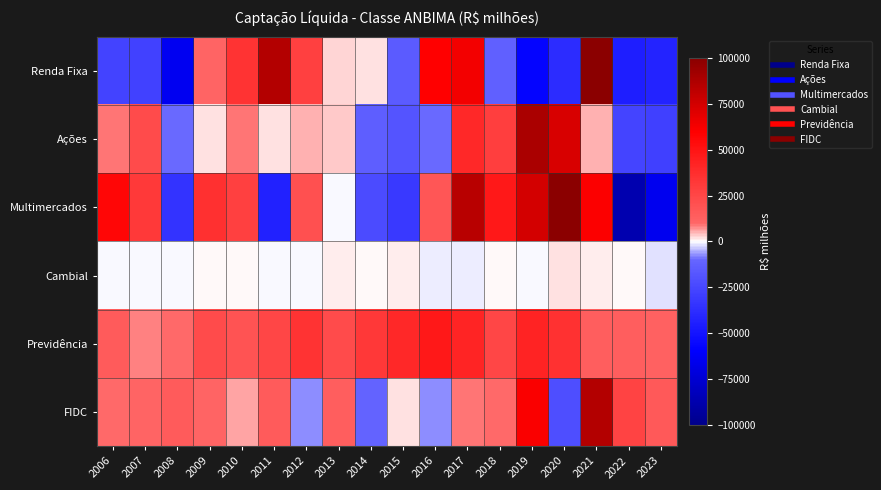

At which category does the chart reach its peak across all series?

2021